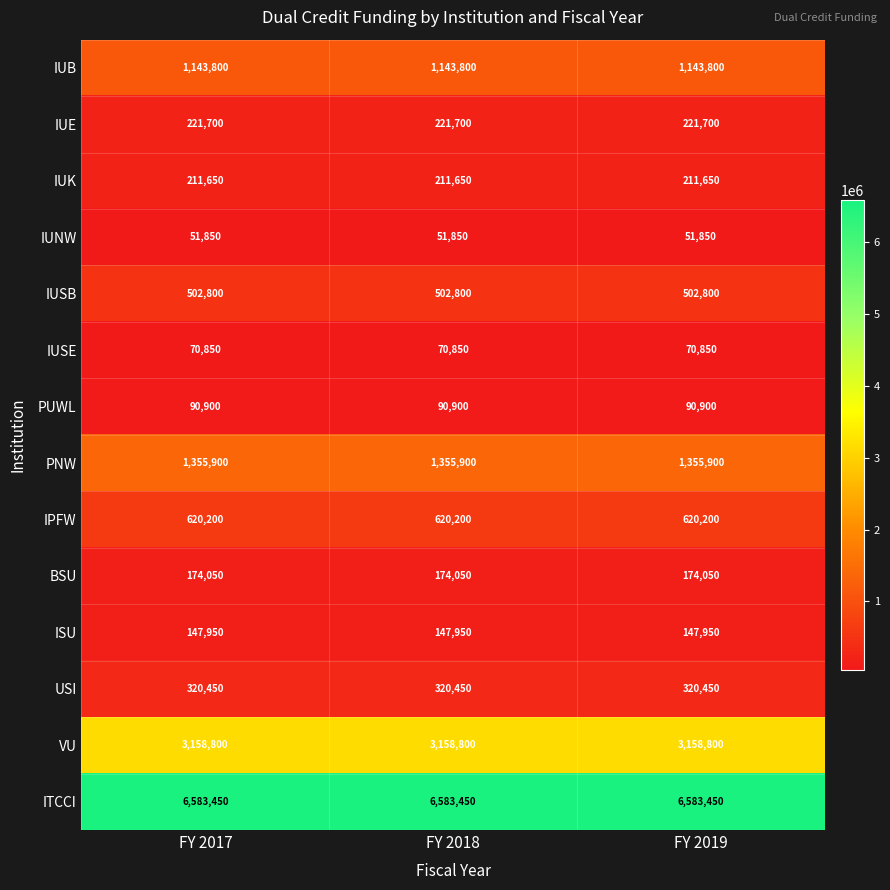

Read the IUNW value at FY 2019.

51850